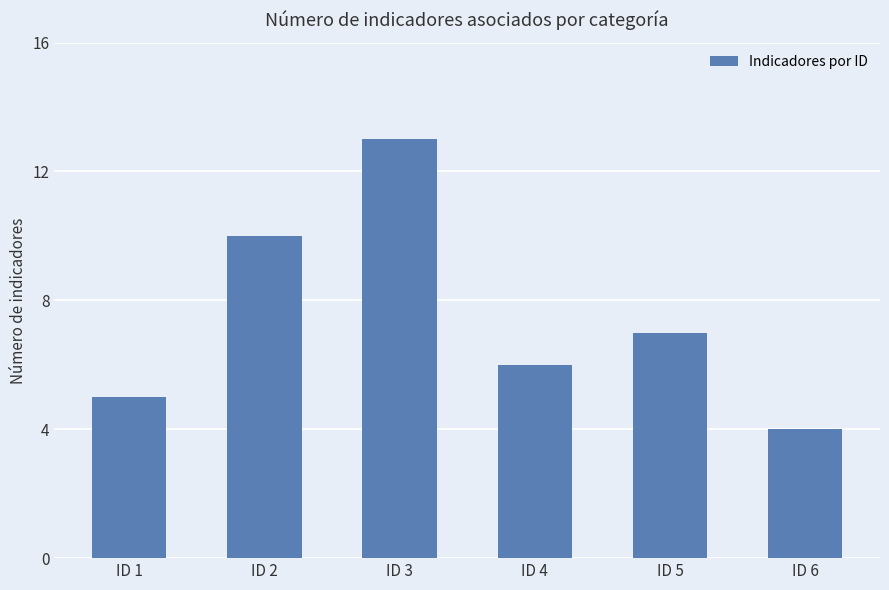

At which label is the value closest to 8?

ID 5